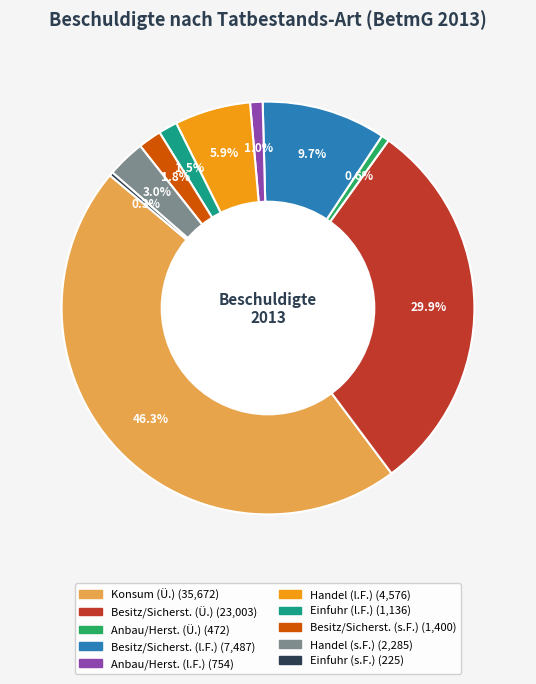

How many segments does this pie chart have?

10